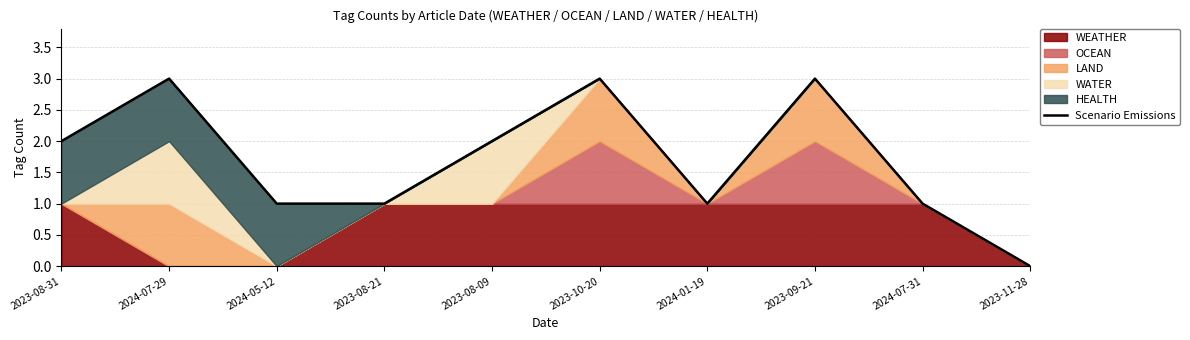

Which label corresponds to the smallest value in the chart?

2023-11-28